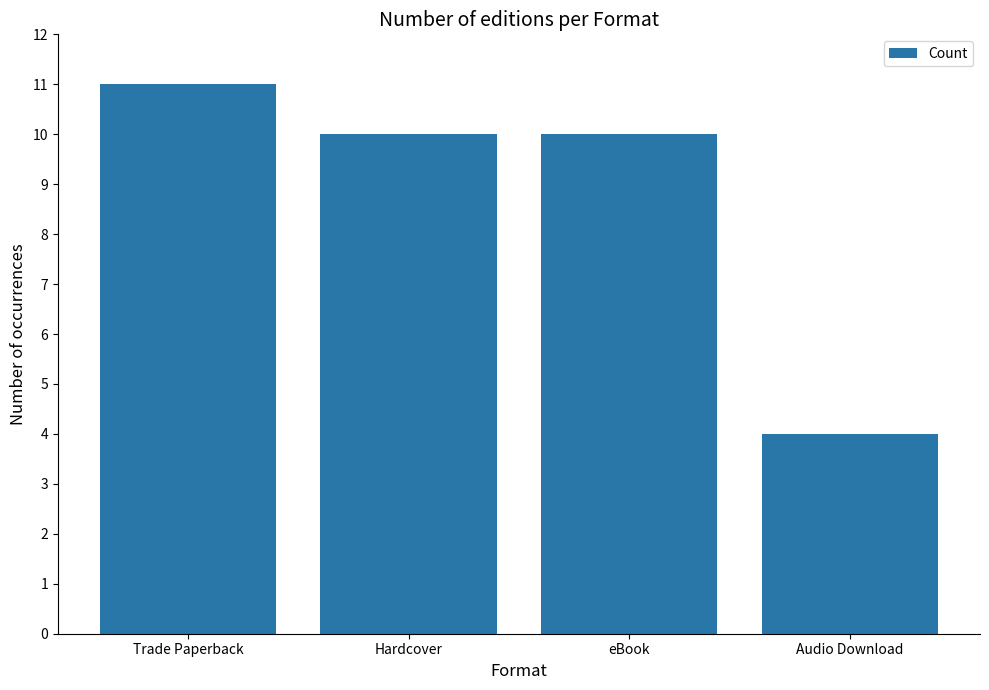

What position from the right is Trade Paperback?

4